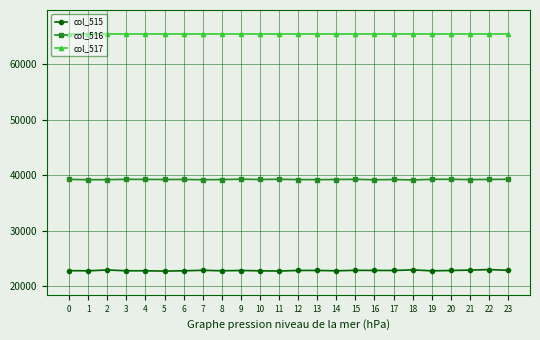

What is the spread (max minus min) of values at 12?

42700